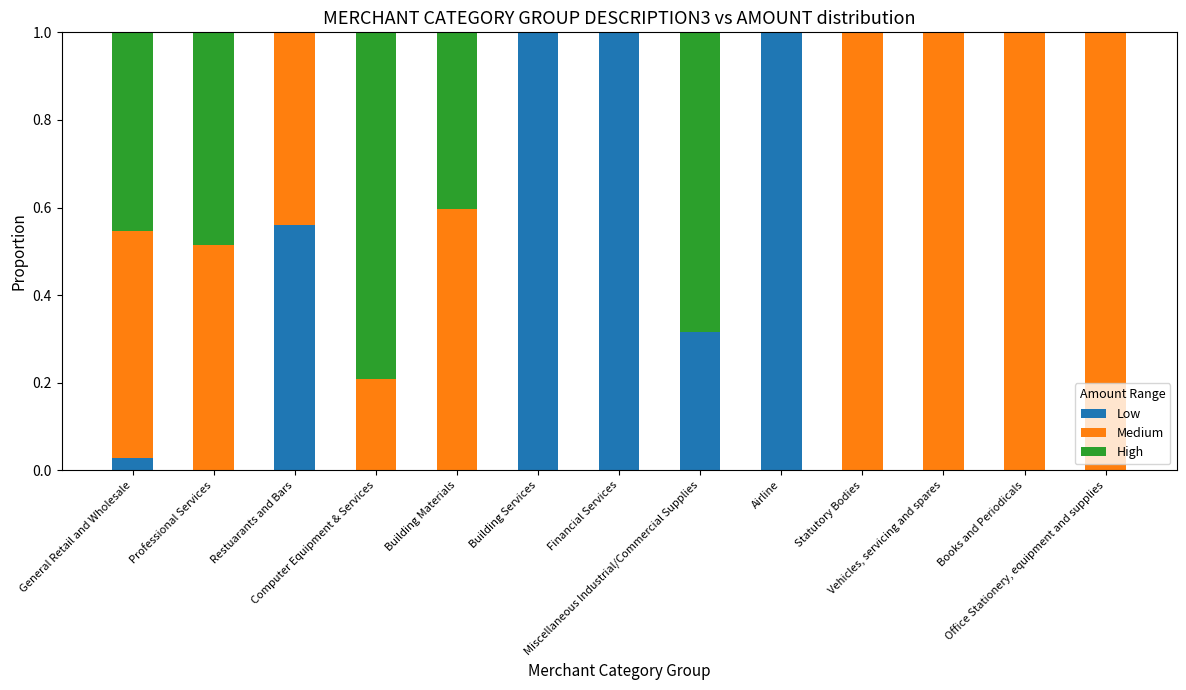

What is the highest value of the Low series?

1.0